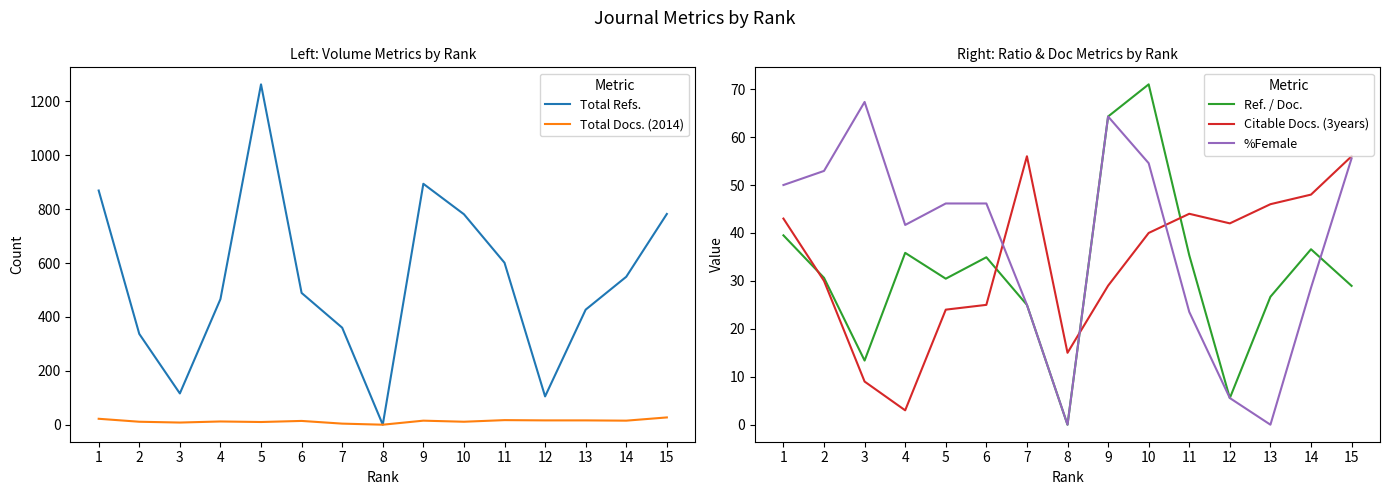

What is the value of the %Female point at the 9th from the left?

64.3